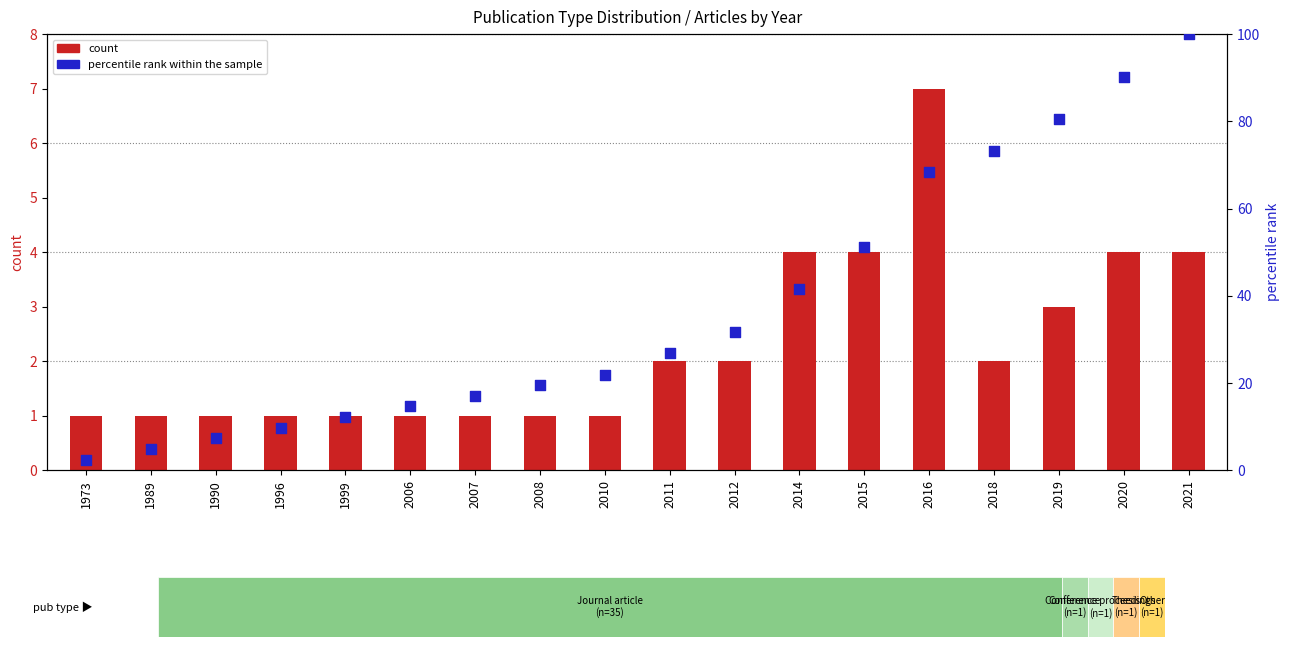

At how many categories does at least one series exceed 91?

1